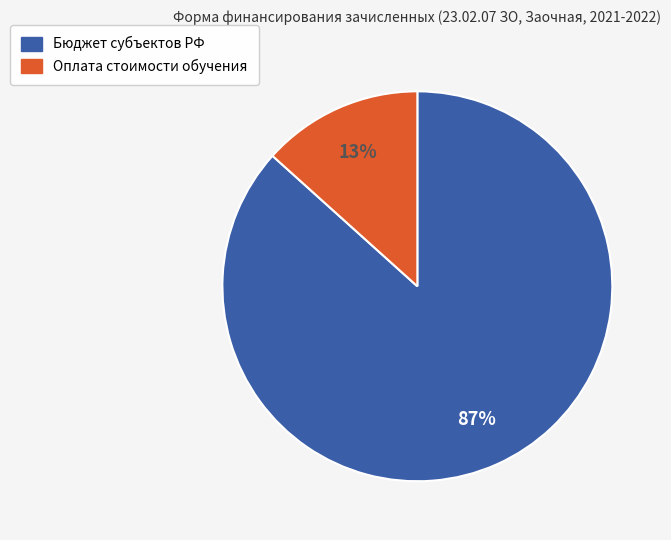

Combined, do Оплата стоимости обучения and Бюджет субъектов РФ account for over 50%?

Yes